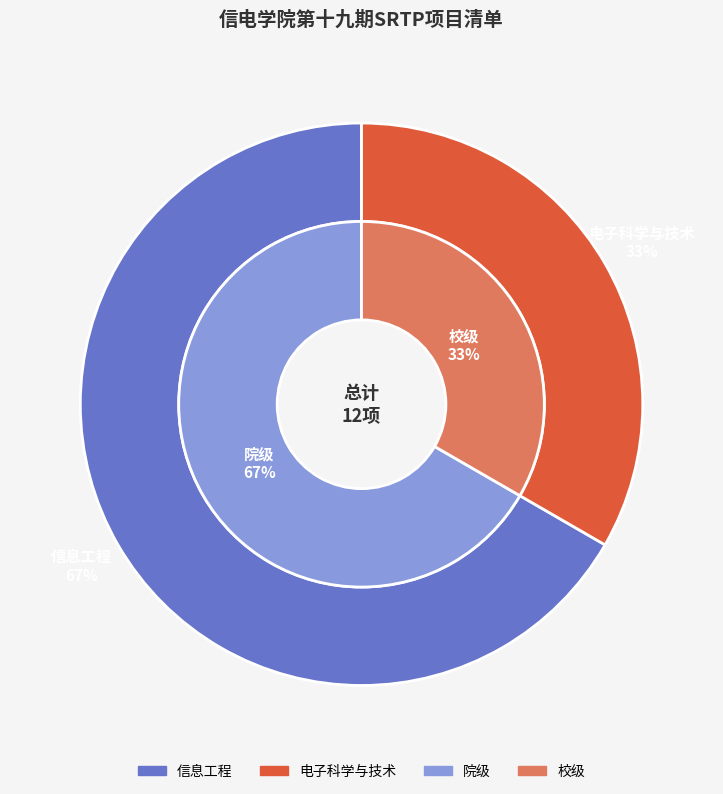

Rank the categories by value from highest to lowest.

信息工程, 电子科学与技术